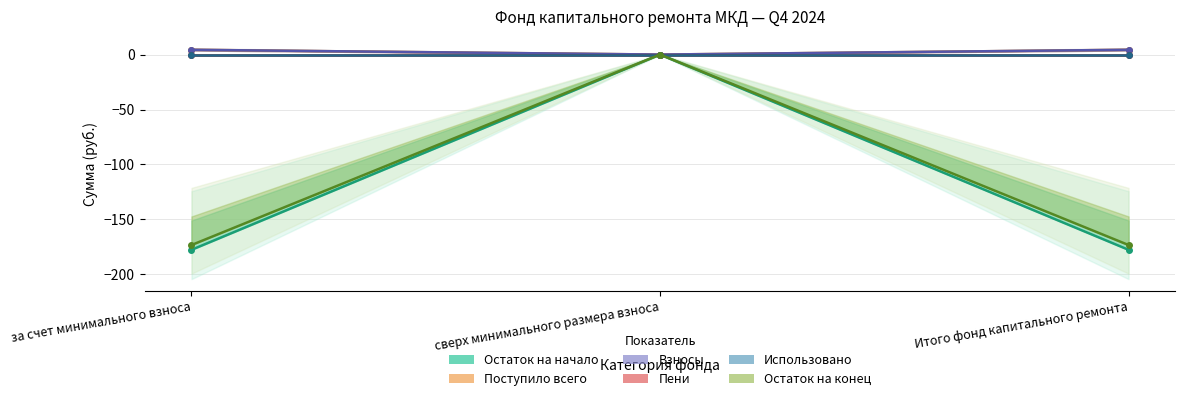

The value of Взносы at за счет минимального взноса is 0.9. True or false?

False